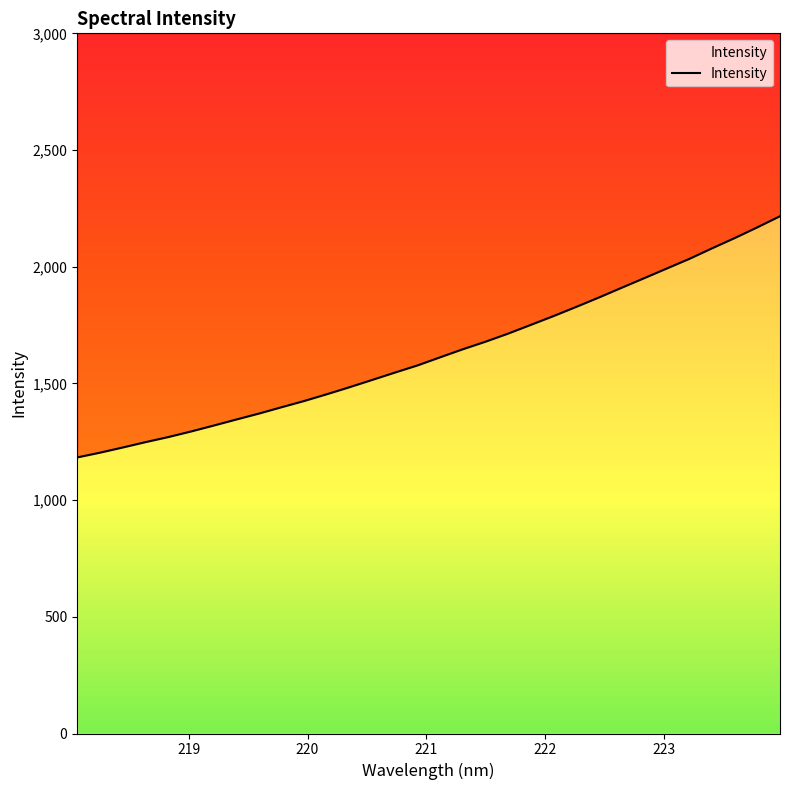

Reading left to right, transcribe all the data shown in this chart.

1182.8	1203.1	1225.3	1248.1	1269.8	1293.6	1319.0	1345.0	1370.5	1397.8	1424.6	1453.5	1483.6	1514.8	1546.3	1577.1	1611.9	1646.3	1678.7	1713.4	1750.8	1788.4	1827.7	1867.9	1909.5	1950.7	1992.3	2033.7	2078.8	2122.7	2168.8	2216.3